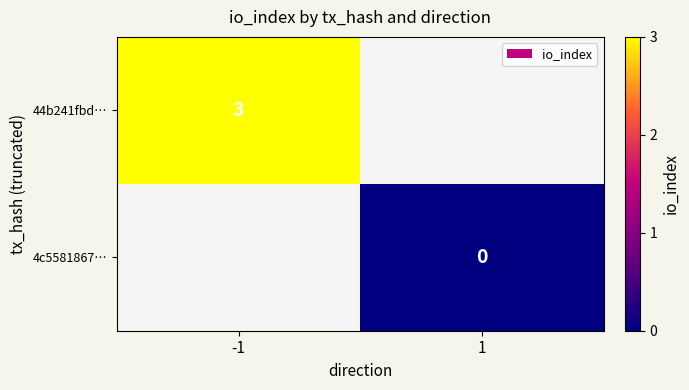

True or false: 44b241fbd… has a value of 1 at -1.

False